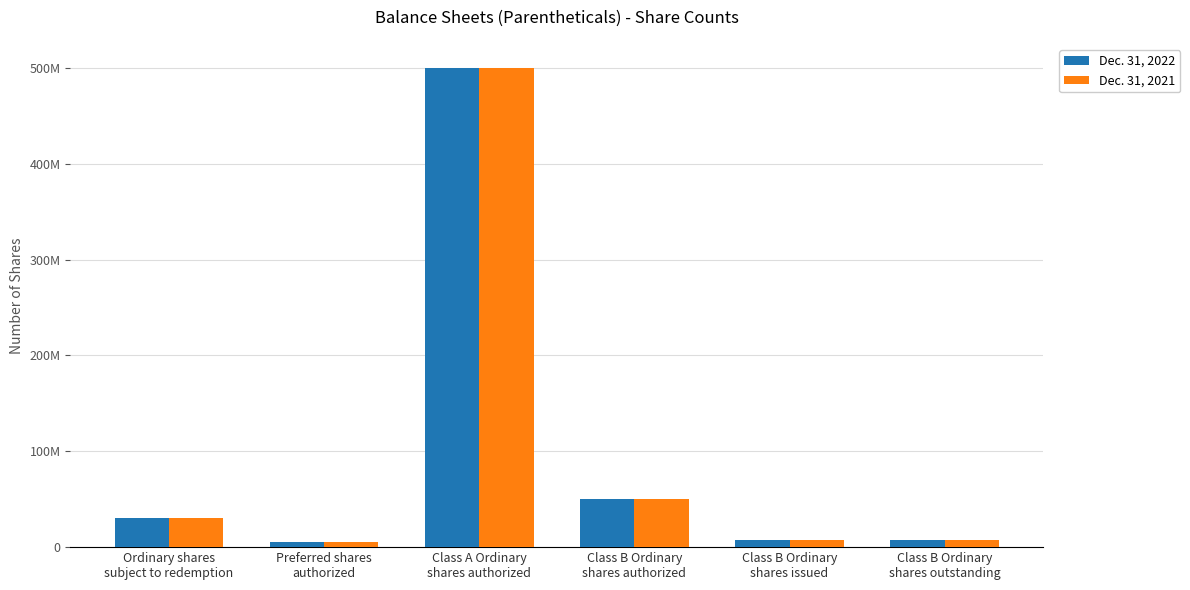

Is it true that Dec. 31, 2021 equals 722083232 at Class A Ordinary
shares authorized?

False